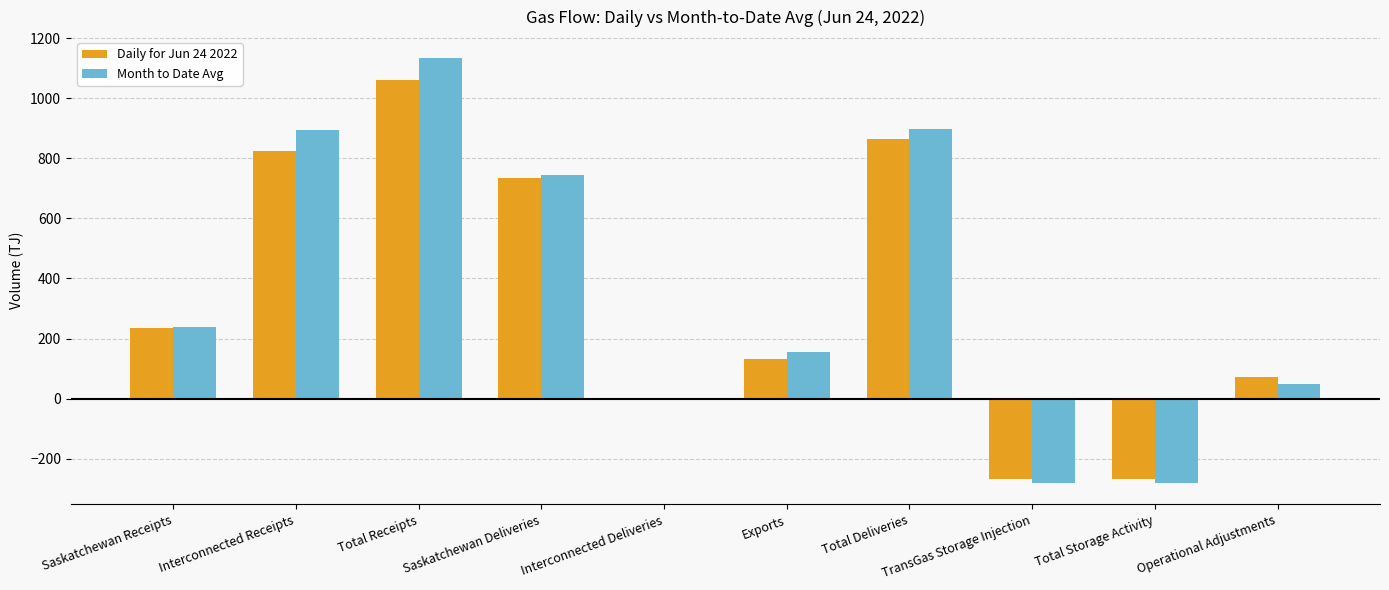

Is it true that Daily for Jun 24 2022 equals 1492 at Total Deliveries?

False